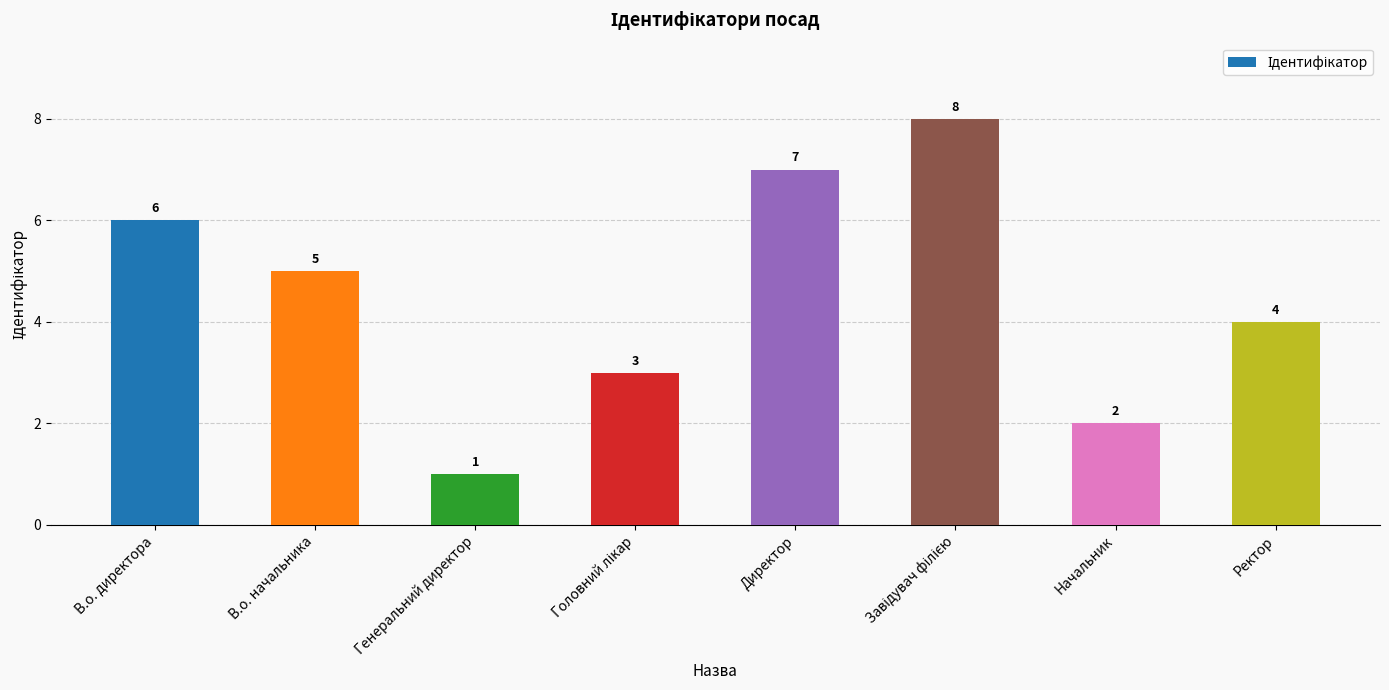

What is the difference between the second highest and minimum values?

6